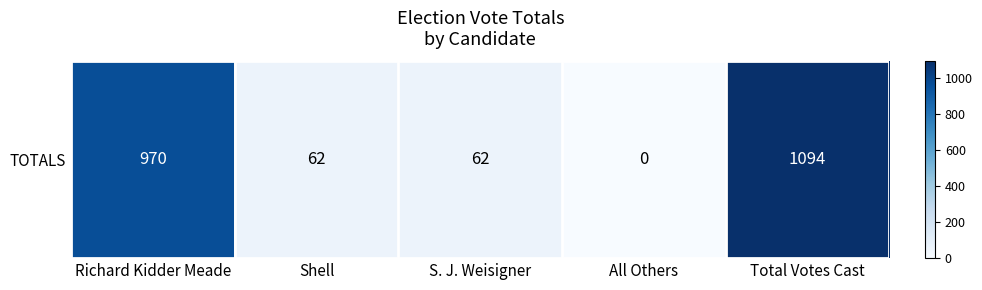

What is the difference between the maximum and minimum values?

1094